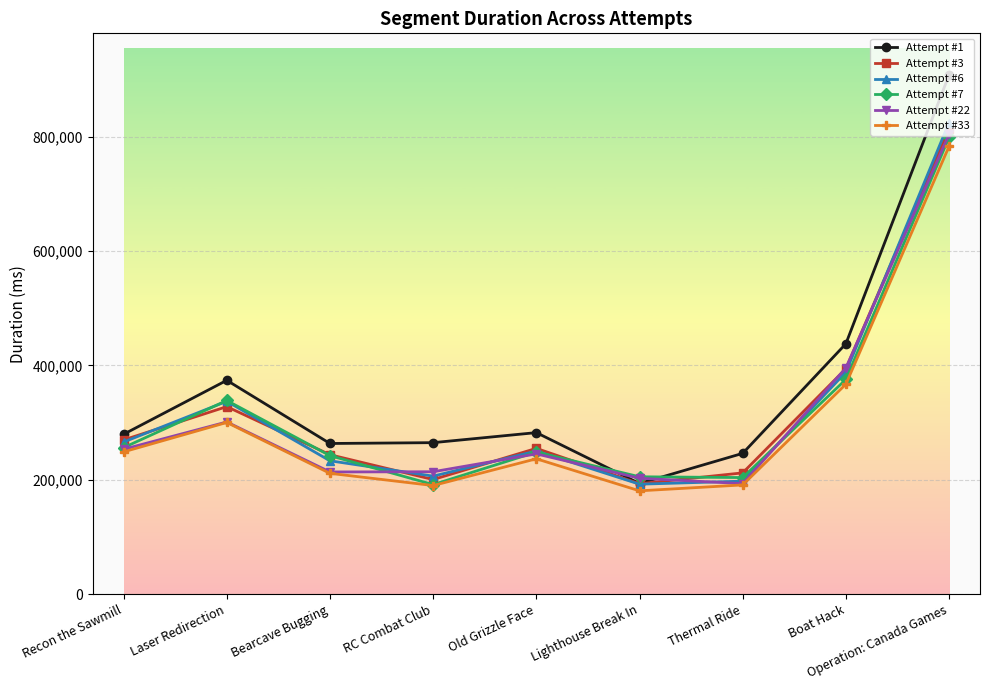

What is the label of the 4th point from the right?

Lighthouse Break In